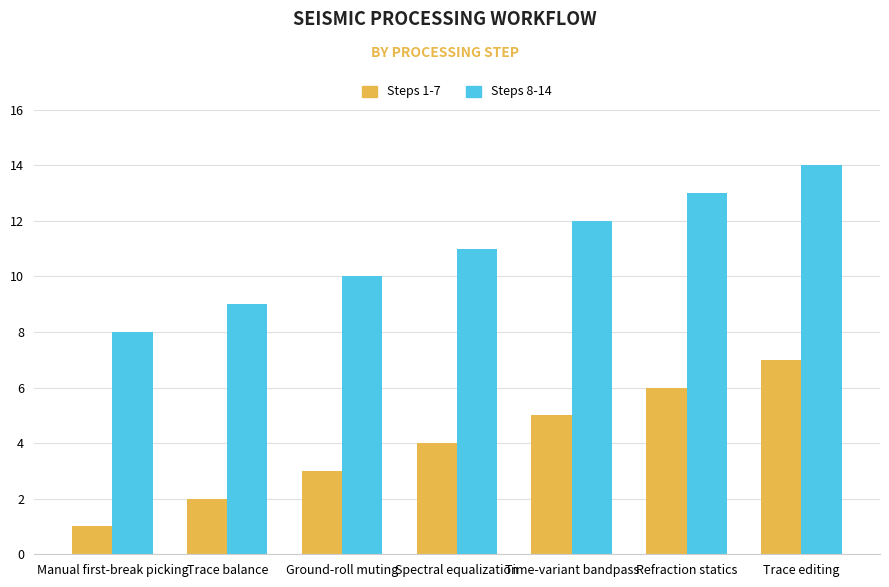

What is the difference between the maximum and second lowest values in the Steps 1-7 series?

5